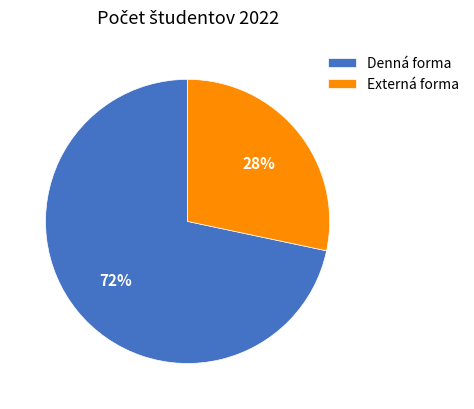

Is it true that Externá forma is 28% of the pie?

True